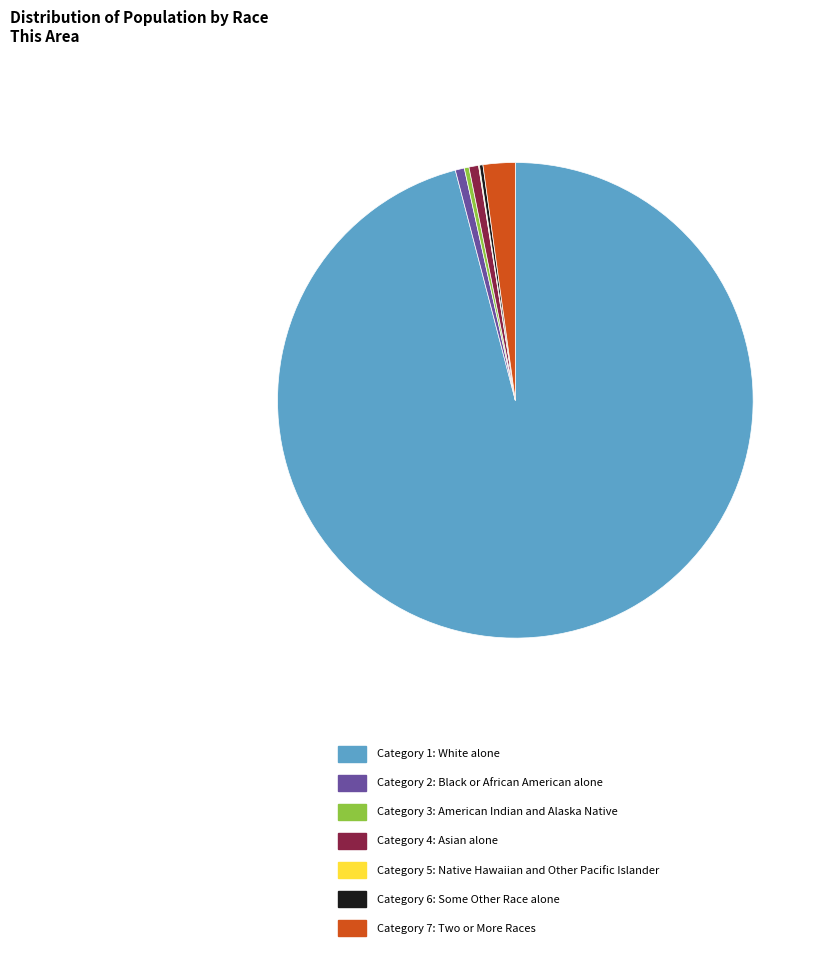

Combined, do Category 7: Two or More Races and Category 2: Black or African American alone account for over 50%?

No